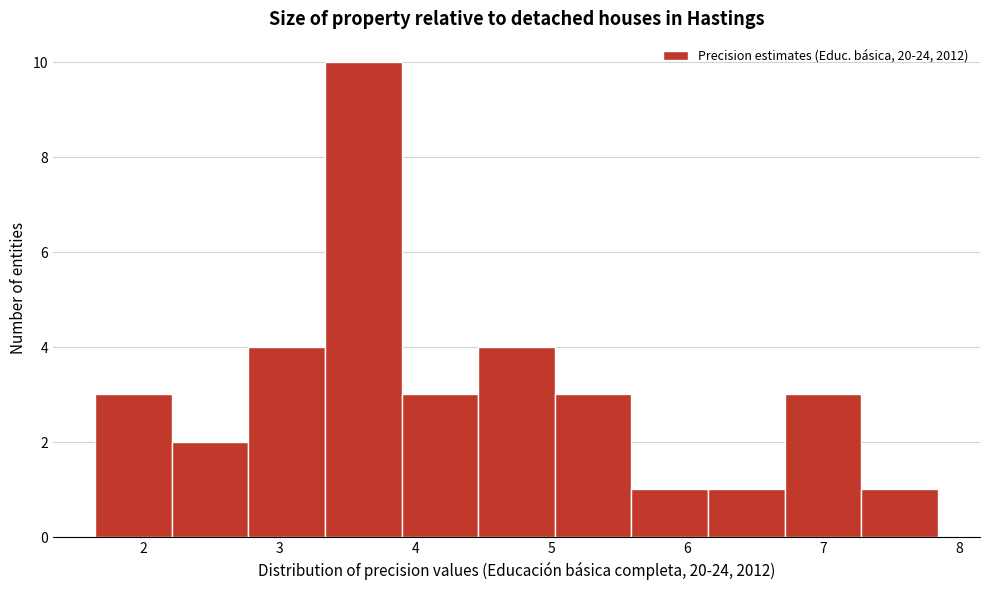

Reading left to right, transcribe this chart: for each bar, give the range it covers on the x-axis and its height. Neither the bar edges nor the heights are printed on the chart, so give them approximately, as read against the axes.

1.6 to 2.2: 3
2.2 to 2.8: 2
2.8 to 3.3: 4
3.3 to 3.9: 10
3.9 to 4.5: 3
4.5 to 5.0: 4
5.0 to 5.6: 3
5.6 to 6.2: 1
6.2 to 6.7: 1
6.7 to 7.3: 3
7.3 to 7.8: 1